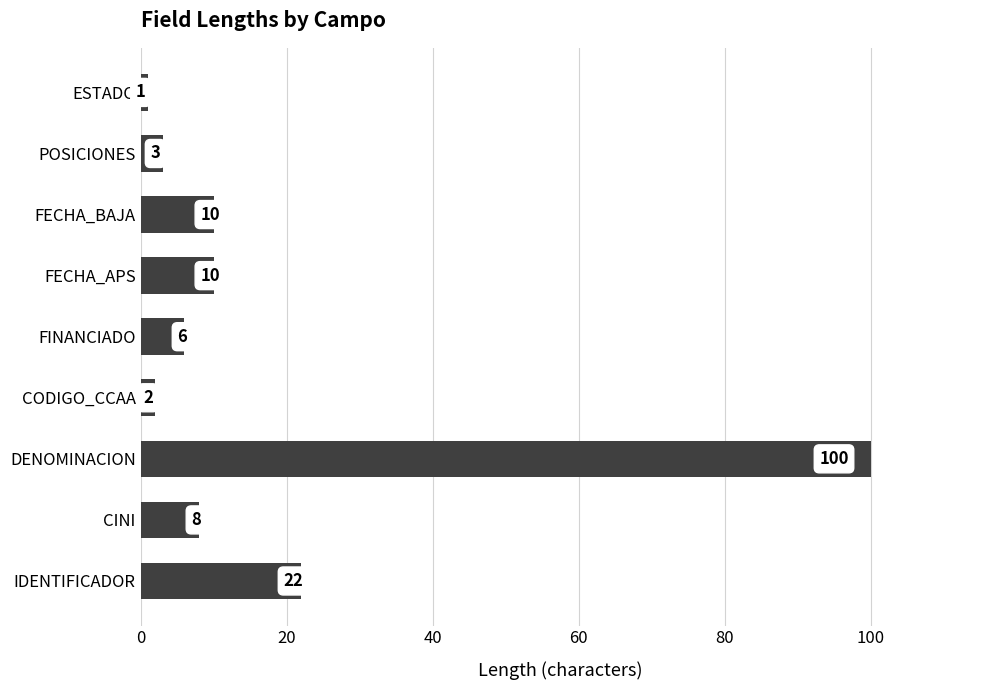

What is the sum of all values?

162